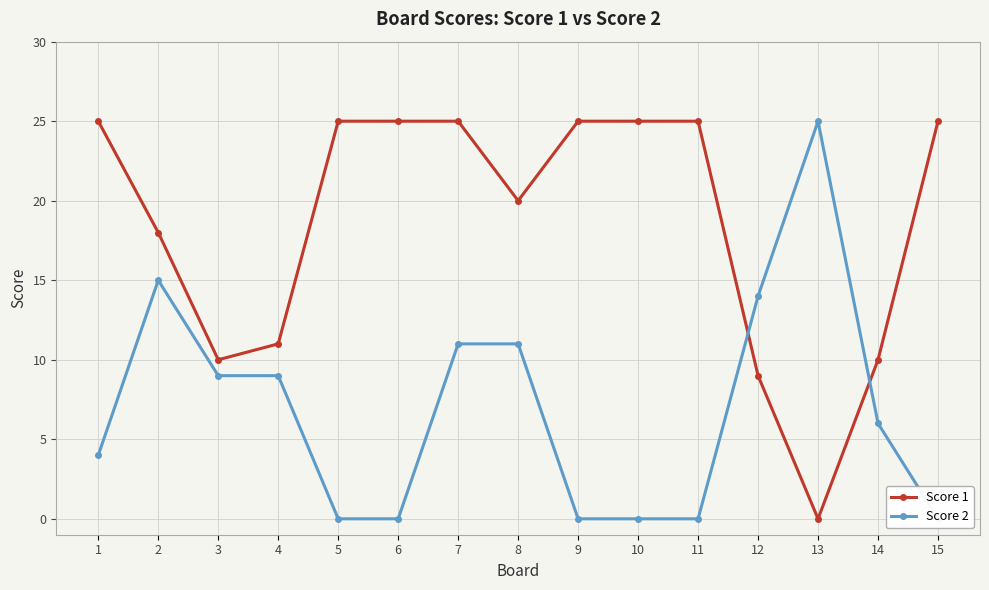

Reading left to right, list all the values displayed in this chart.

Score 1: 1=25	2=18	3=10	4=11	5=25	6=25	7=25	8=20	9=25	10=25	11=25	12=9	13=0	14=10	15=25
Score 2: 1=4	2=15	3=9	4=9	5=0	6=0	7=11	8=11	9=0	10=0	11=0	12=14	13=25	14=6	15=0